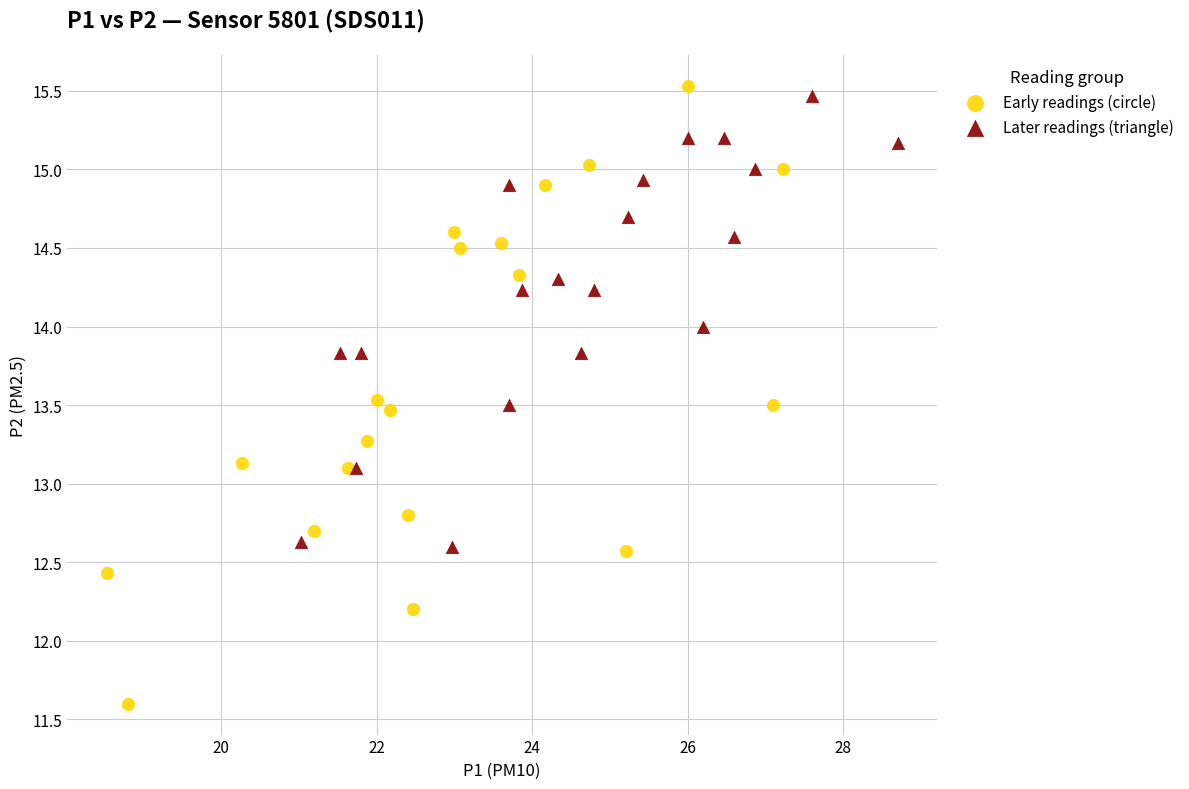

Which series has the largest Y range (max minus min)?

Early readings (circle)